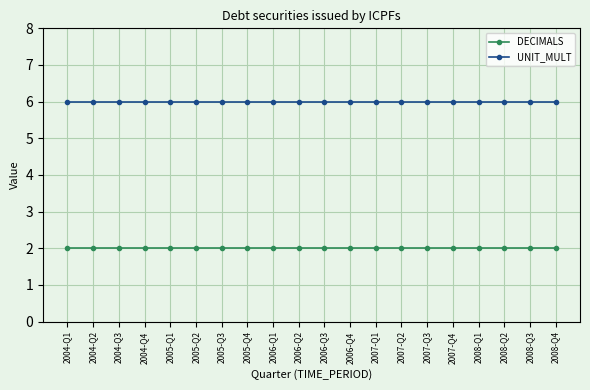

The value of DECIMALS at 2008-Q4 is 0. True or false?

False